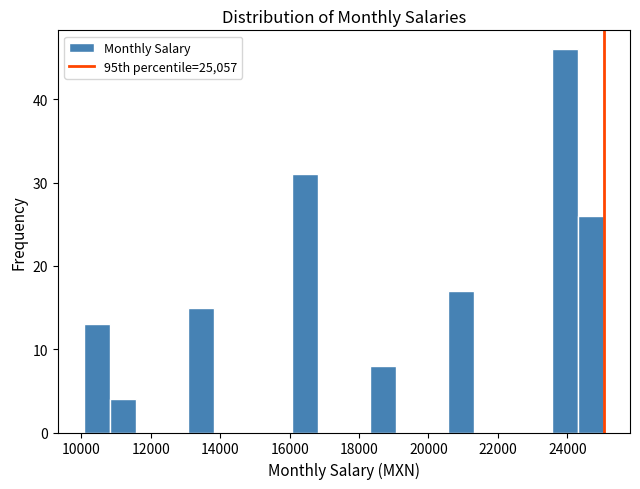

Read against the x-axis, roughly where is the centre of the tallest bar?

24000